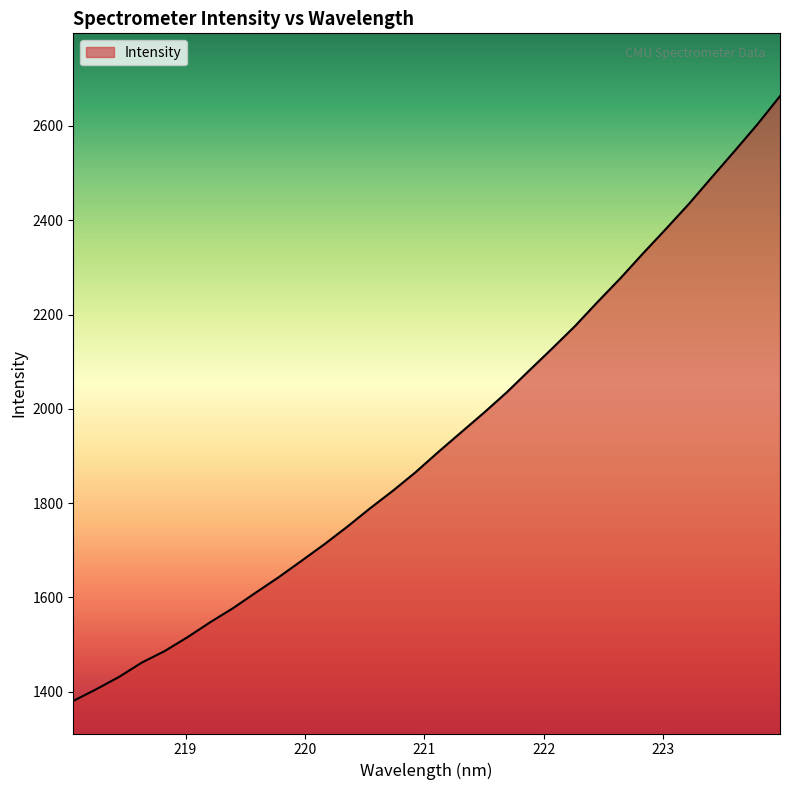

Does the chart have visible grid lines?

No